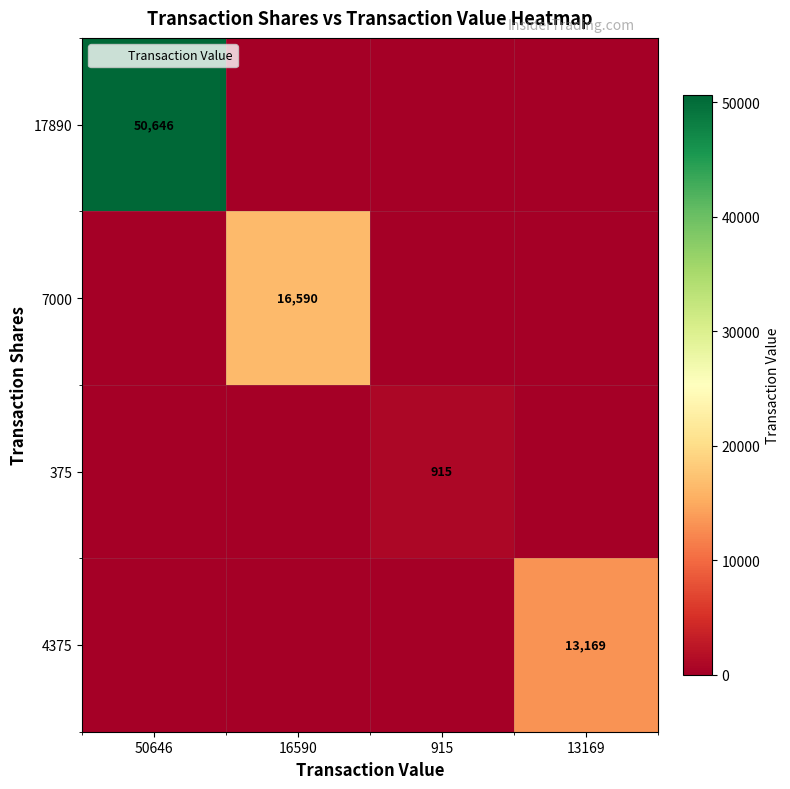

Is it true that 7000 equals -7168 at 13169?

False